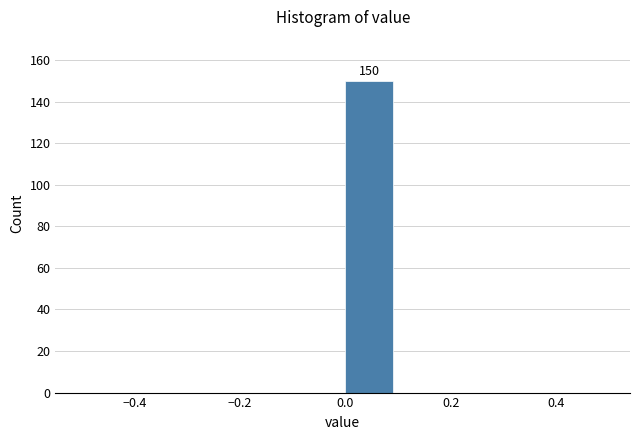

Which range on the x-axis has the tallest bar?

0.0 to 0.1